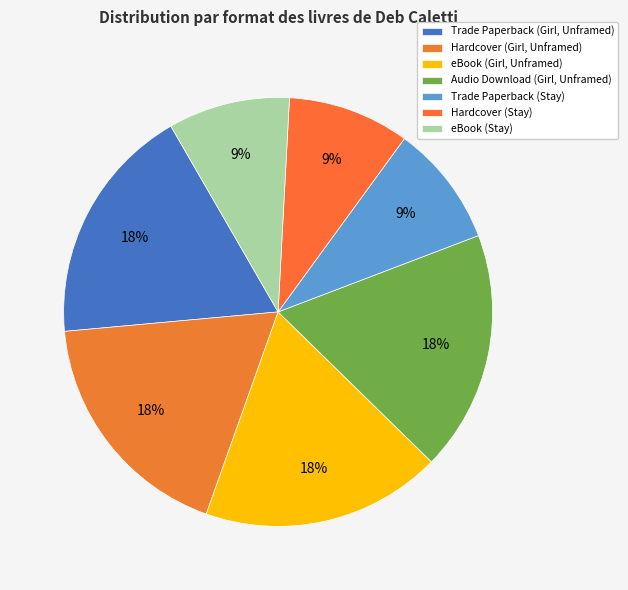

Which category has the biggest portion of the pie?

Trade Paperback (Girl, Unframed)